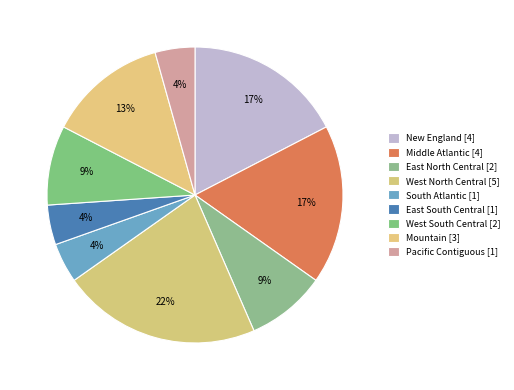

Is it true that Middle Atlantic is 17% of the pie?

True